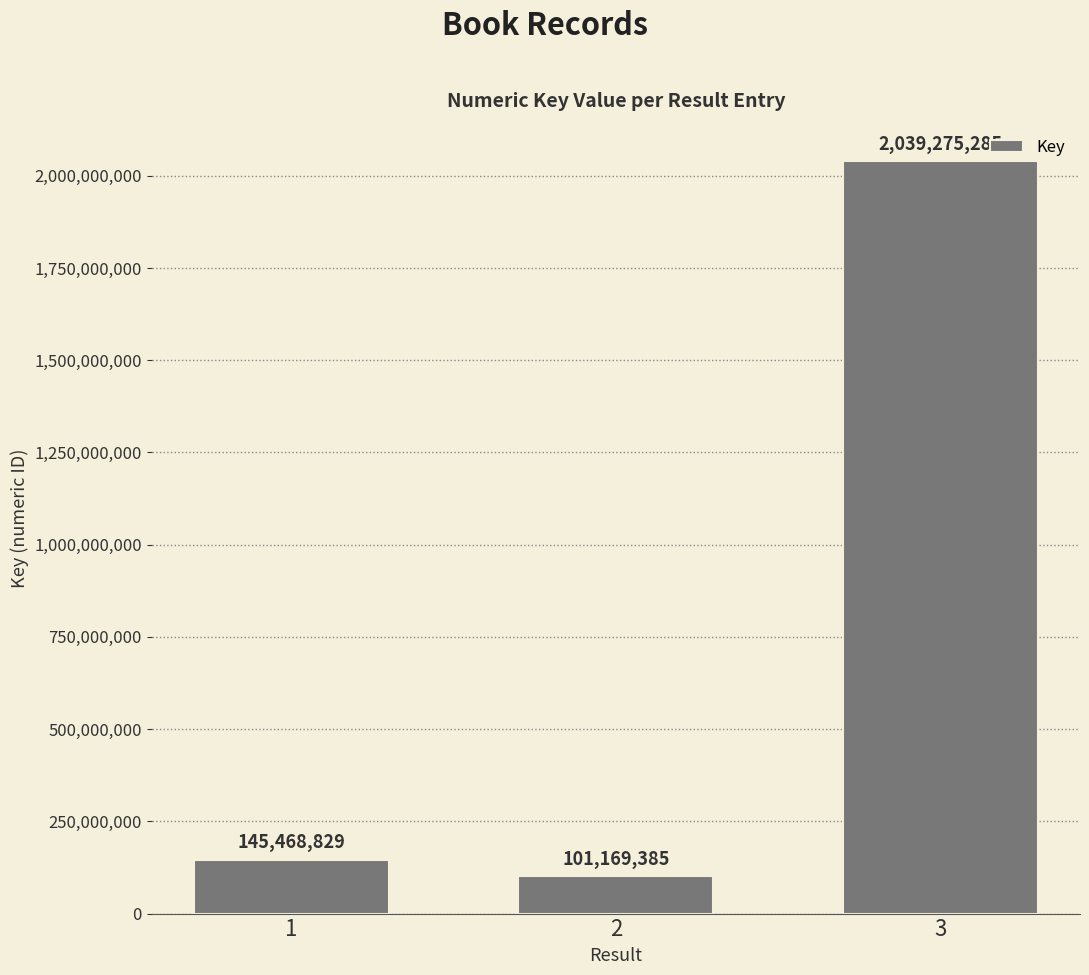

Rank the categories by value from highest to lowest.

3, 1, 2